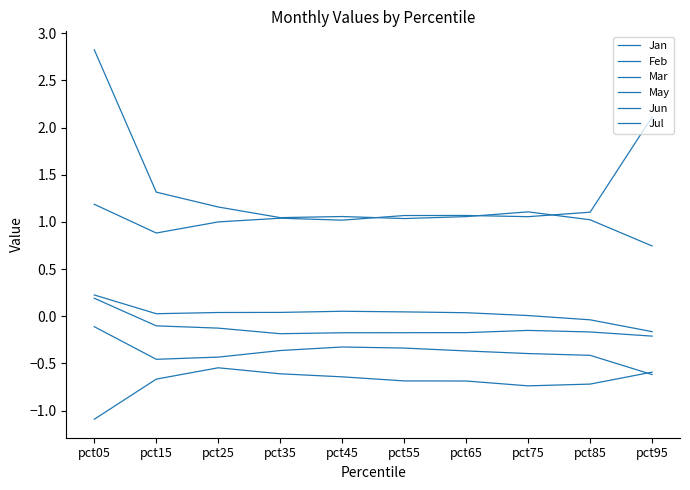

How many lines are shown in the chart?

6